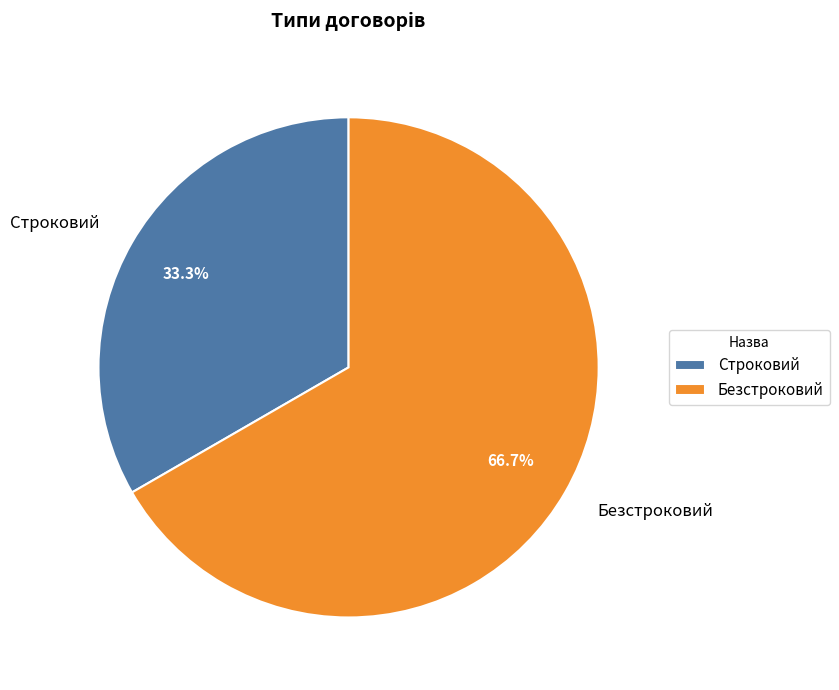

Count the number of slices in the pie.

2